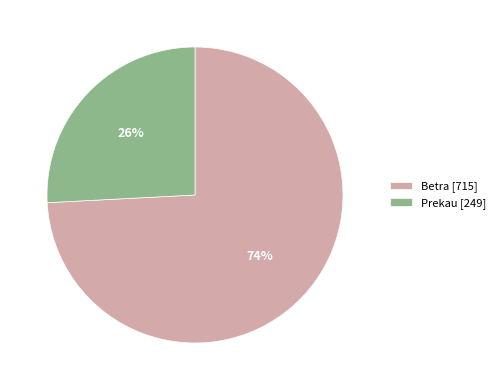

Which slice is the smallest?

Prekau